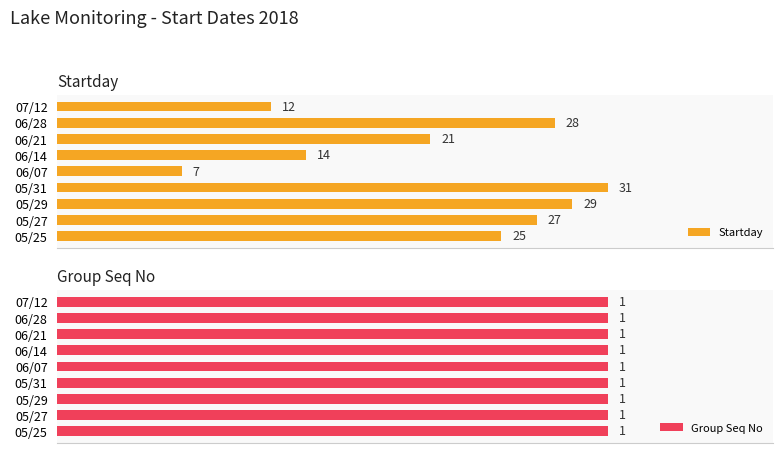

Which category has the highest value in the Startday series?

05/31